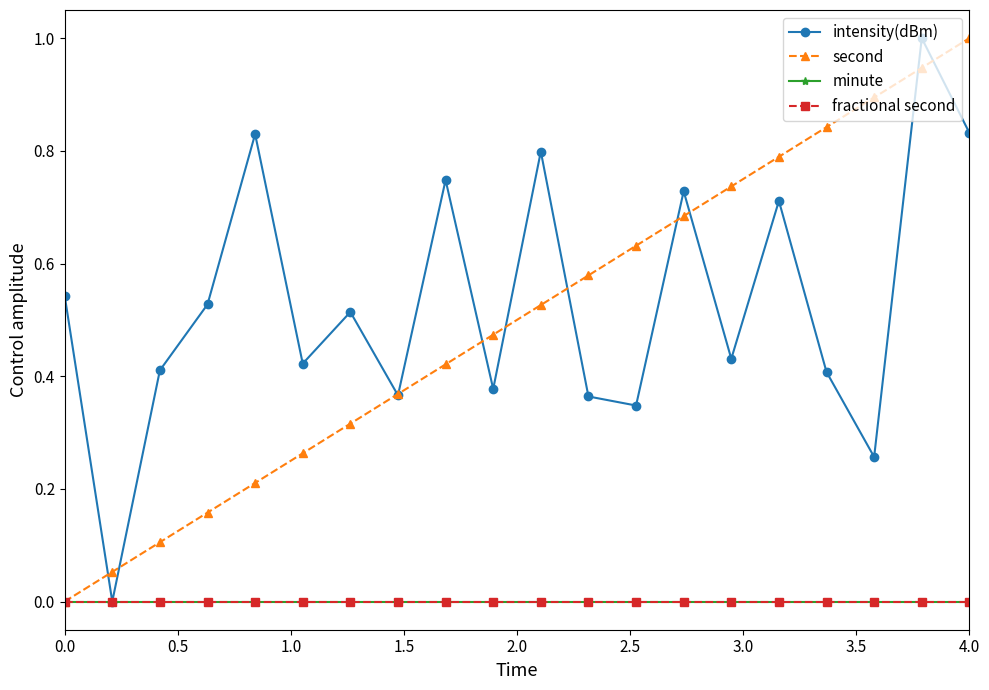

Does the chart have visible grid lines?

No